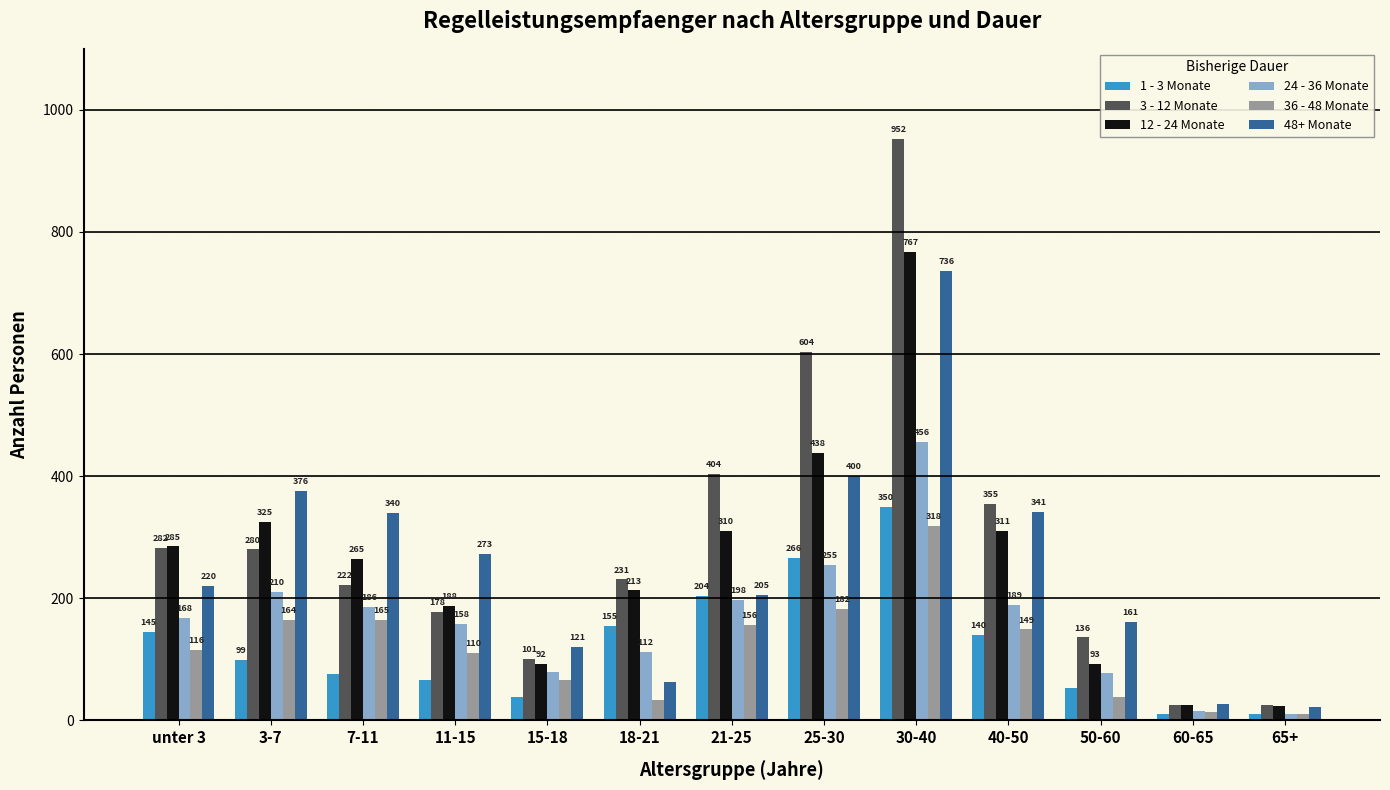

What is the smallest value displayed?

10